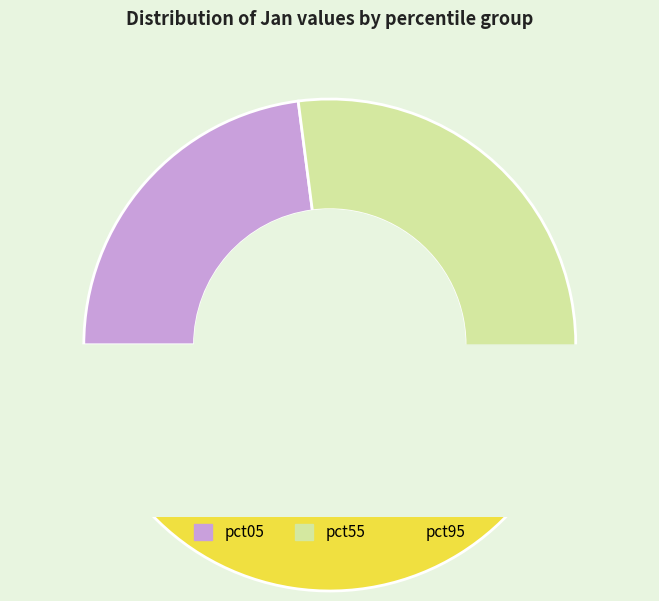

What is the change in value from pct05 to pct95?

+0.2